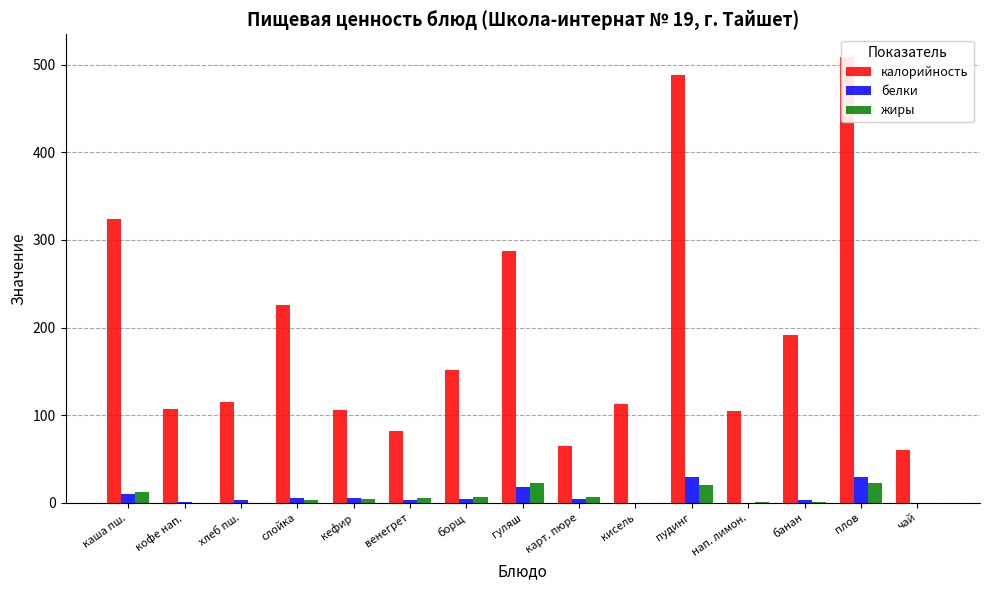

What position from the left is нап. лимон.?

12